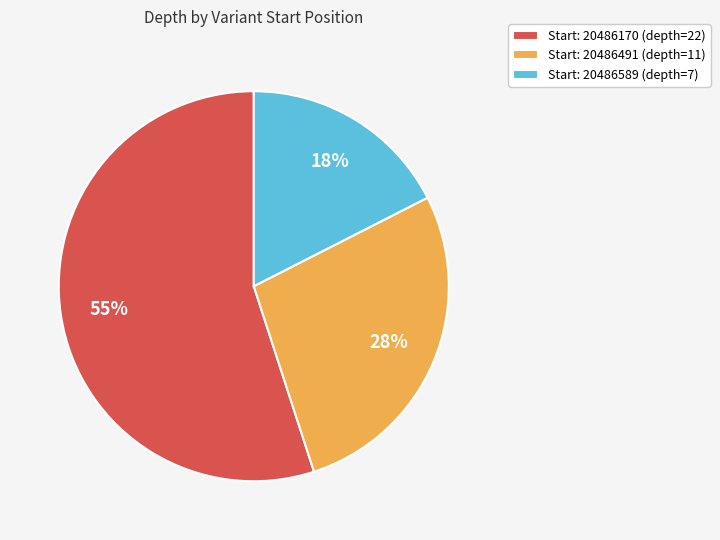

The Start: 20486170 (depth=22) slice represents 68% of the pie. True or false?

False